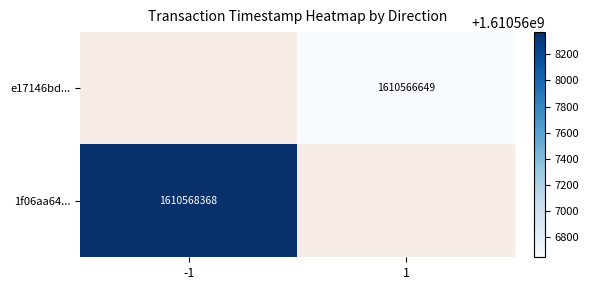

The e17146bd... series shows 1610566649 at 1. True or false?

True